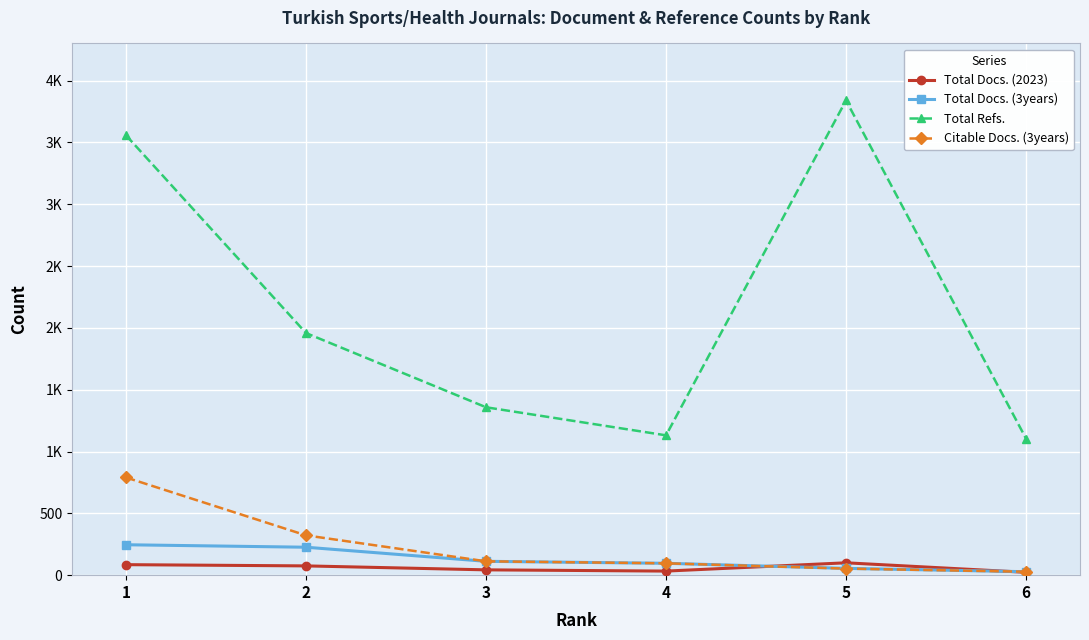

Between 4 and 6, which series saw the biggest shift?

Total Docs. (3years)